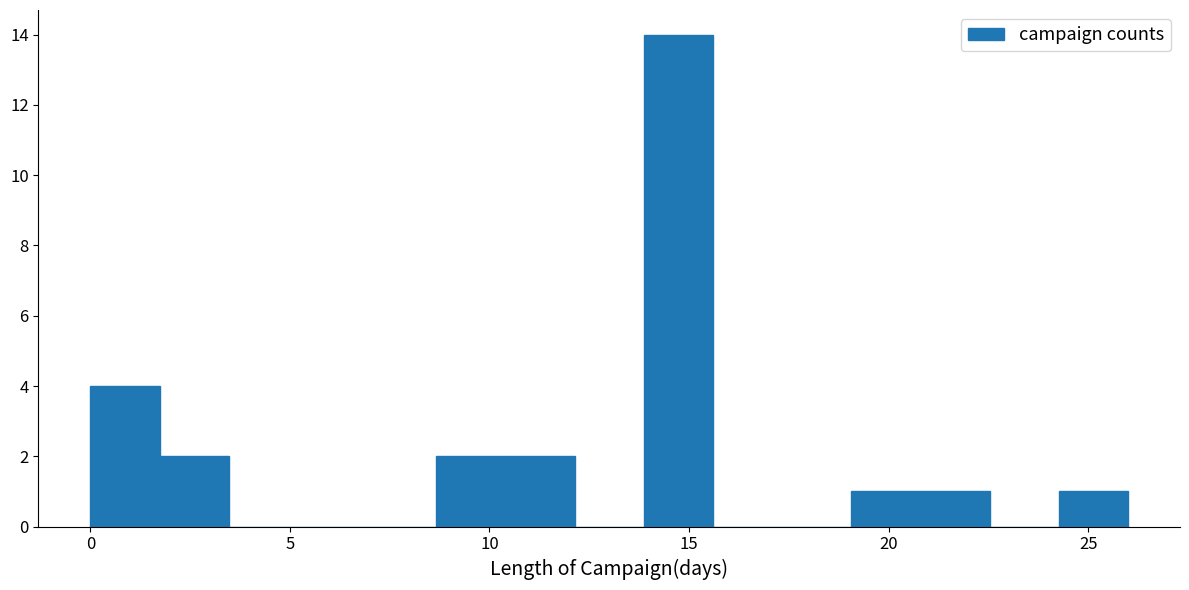

Read against the x-axis, roughly where is the centre of the tallest bar?

14.5